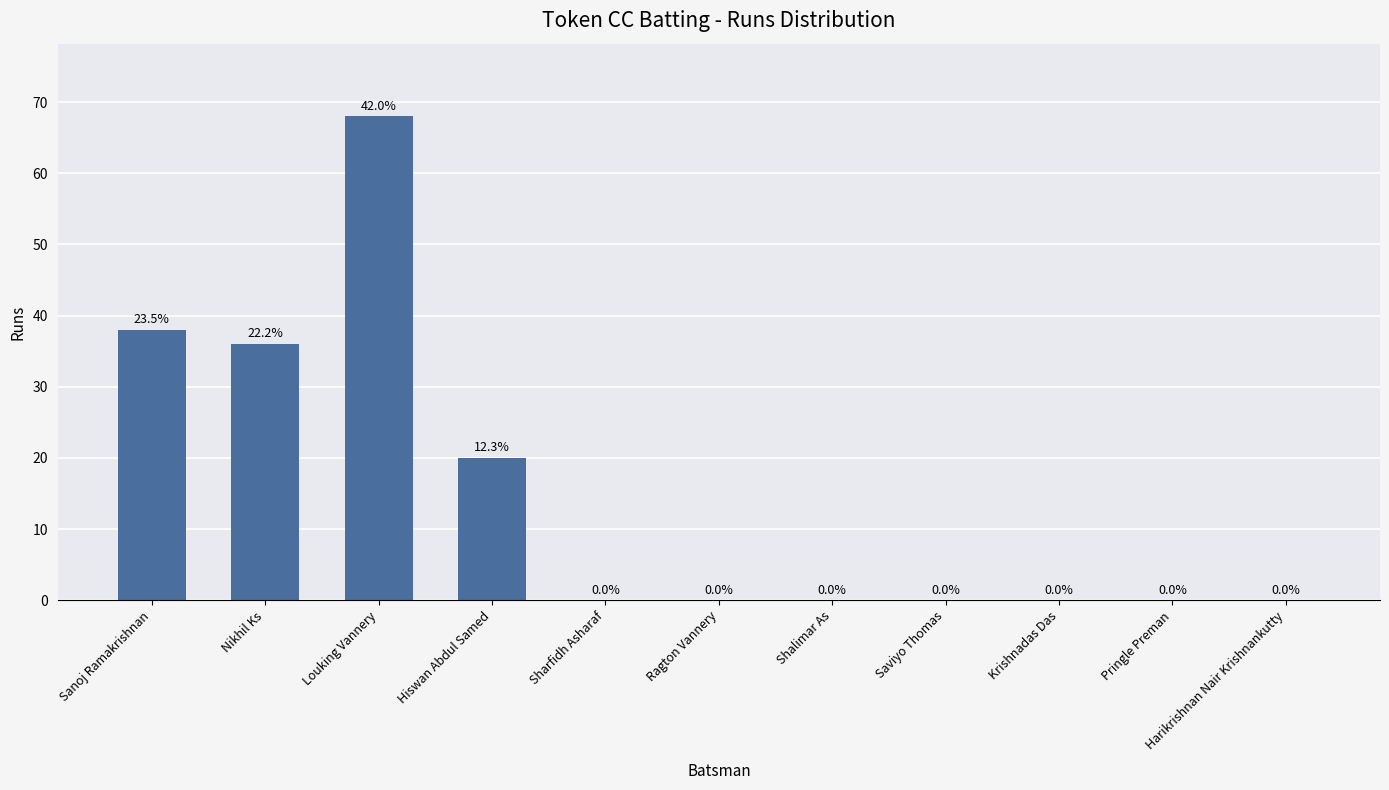

What is the sum of the values at Saviyo Thomas and Hiswan Abdul Samed?

20